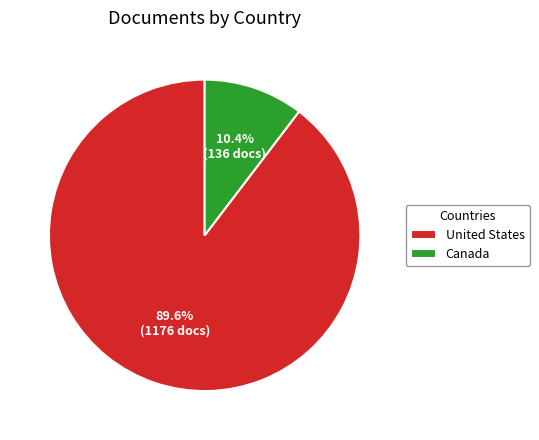

Which slice is the smallest?

Canada